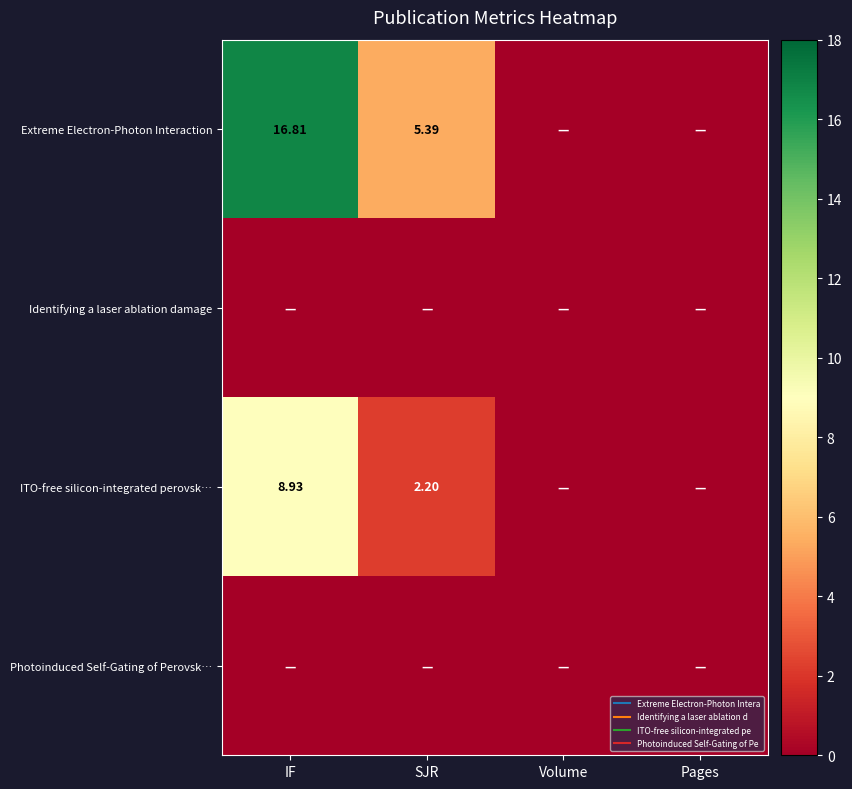

Which has a higher value, SJR or IF?

IF